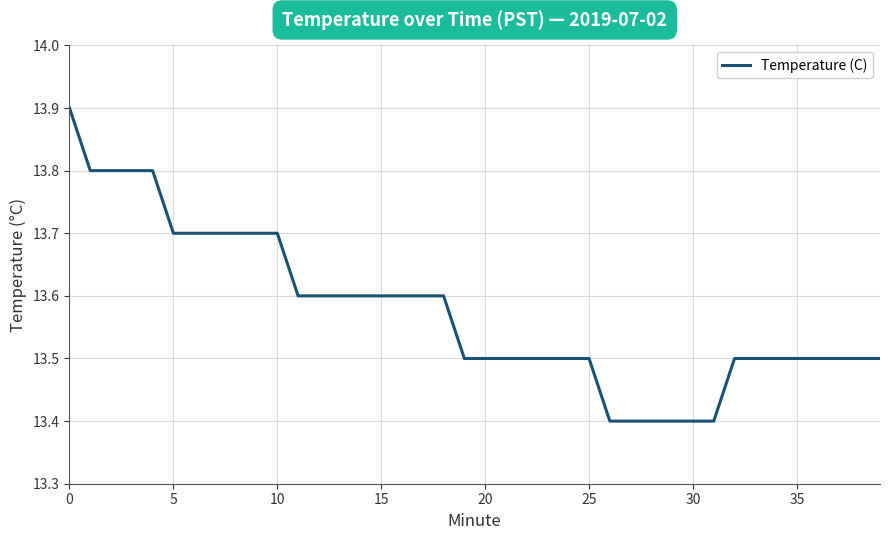

How many values are between 13 and 14?

40